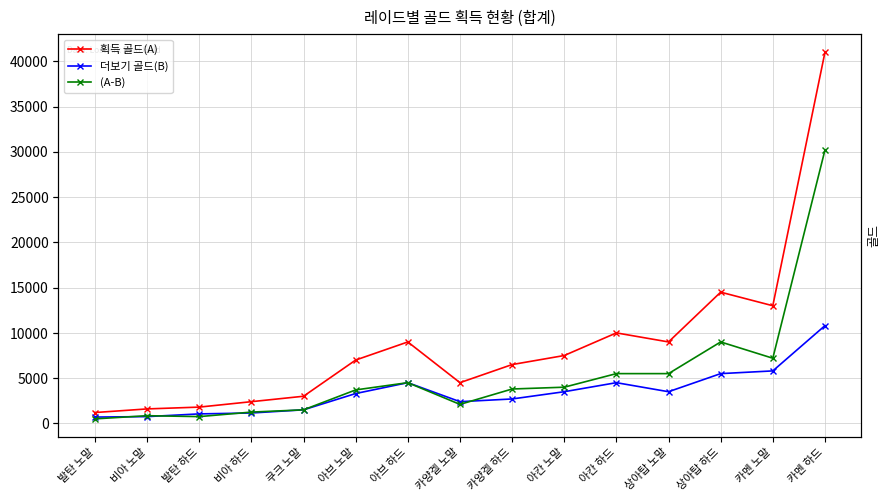

Does the chart have visible grid lines?

Yes